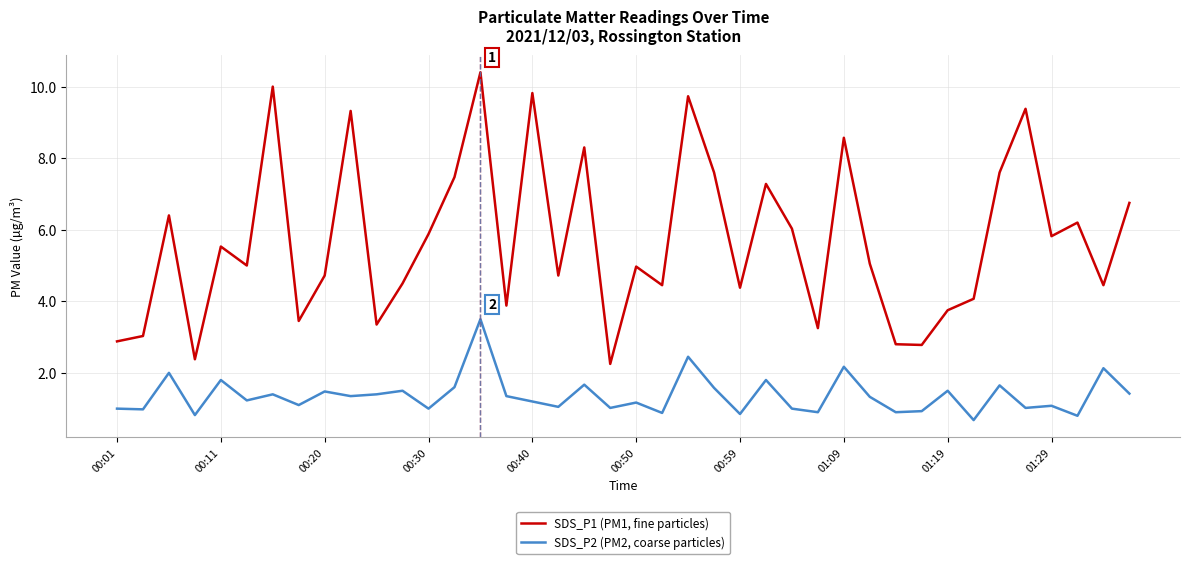

Which series has the widest spread of values?

SDS_P1 (PM1, fine particles)